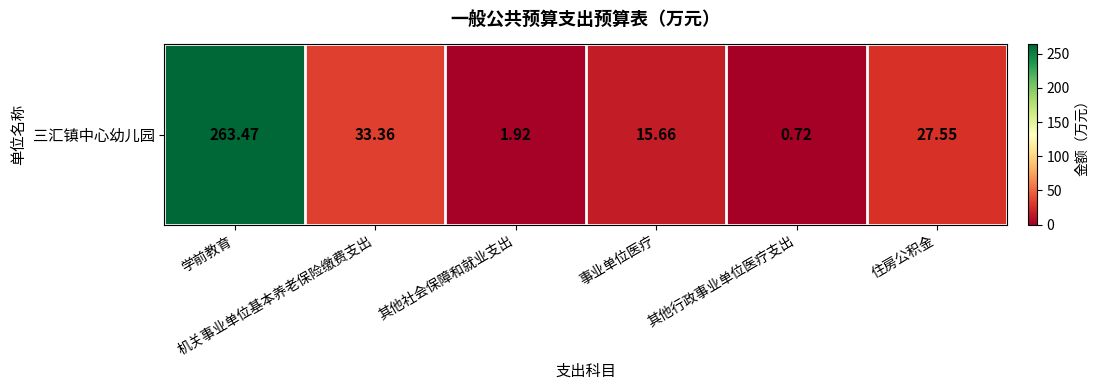

What is the difference between the second highest and minimum values?

32.6